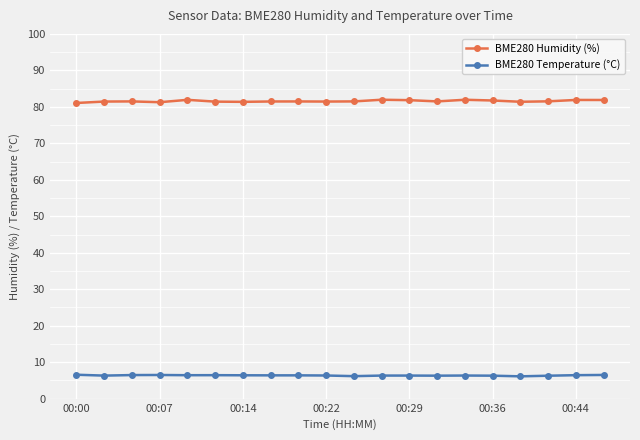

What is the maximum value shown in the chart?

82.0